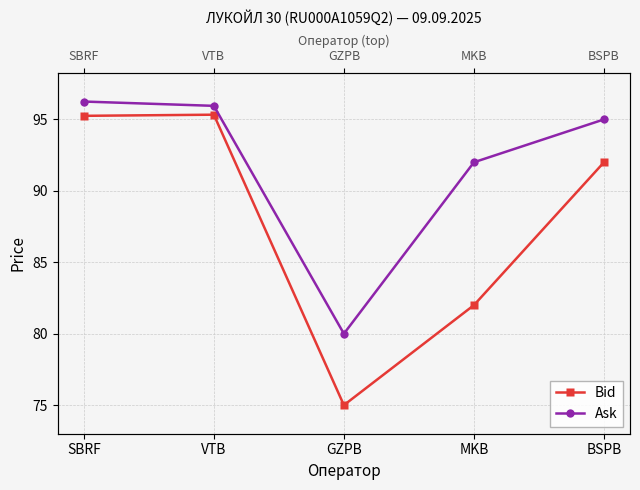

List the series in order of their overall mean, highest first.

Ask, Bid